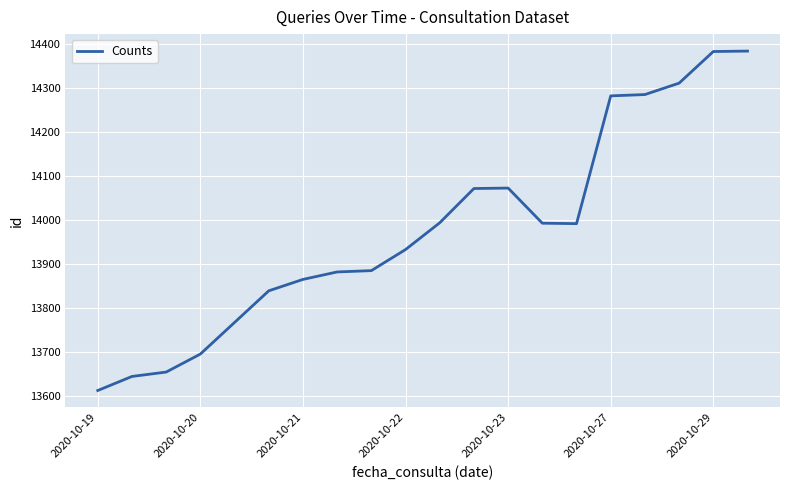

What is the difference between the maximum and minimum values?

773